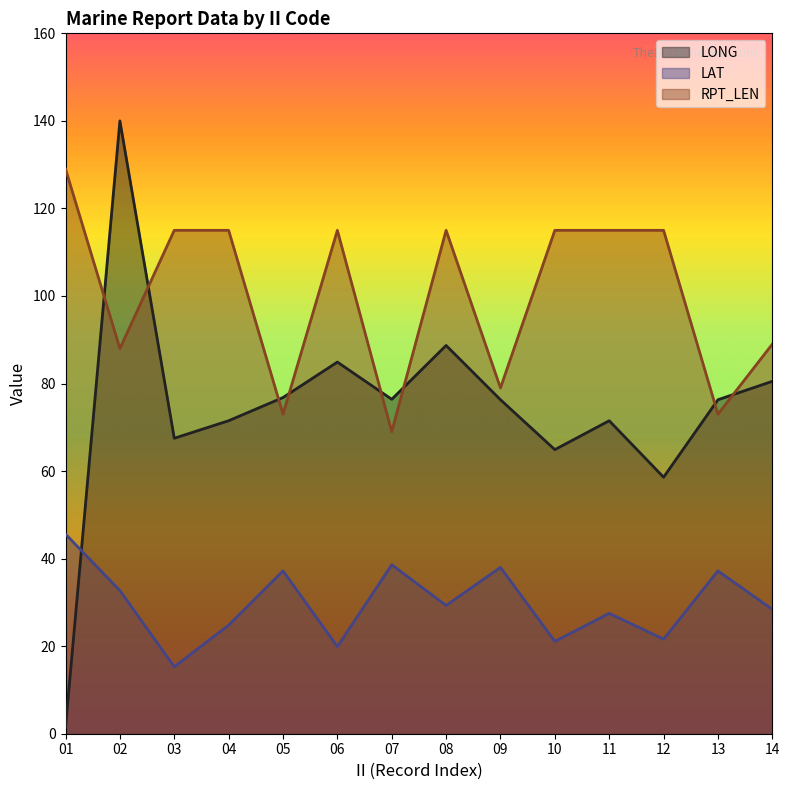

What is the sum of the RPT_LEN values at 08 and 14?

204.0